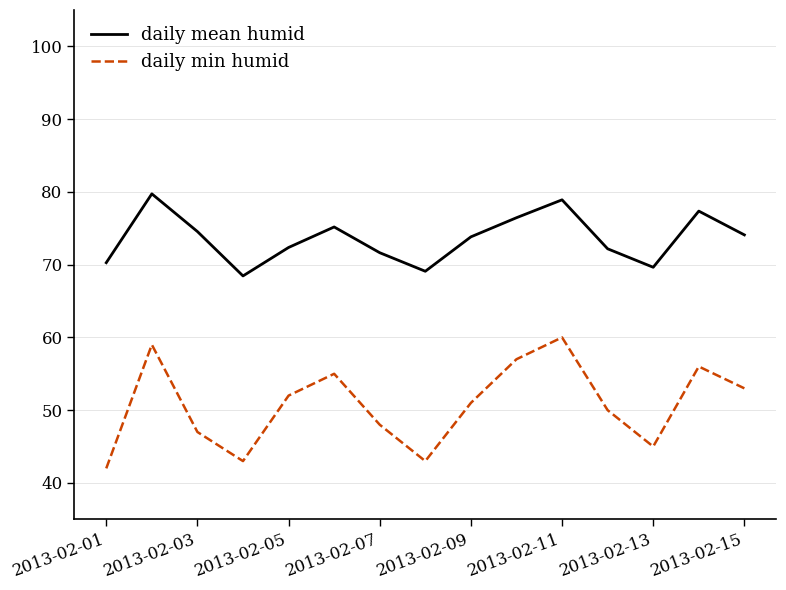

In daily min humid, how many points are higher than both neighbors (excluding endpoints)?

4